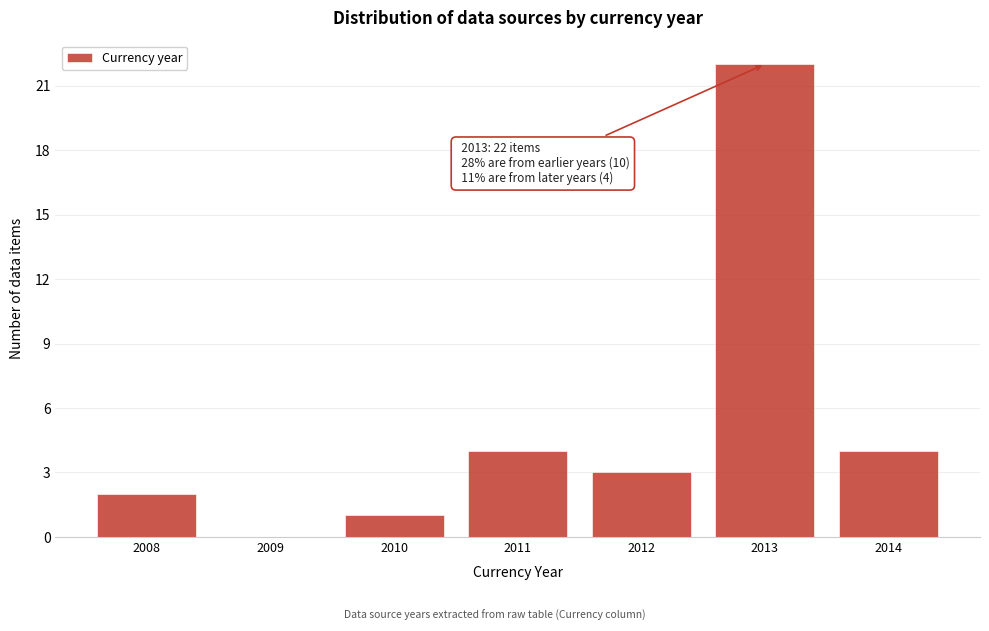

Which range on the x-axis has the tallest bar?

2012.5 to 2013.5